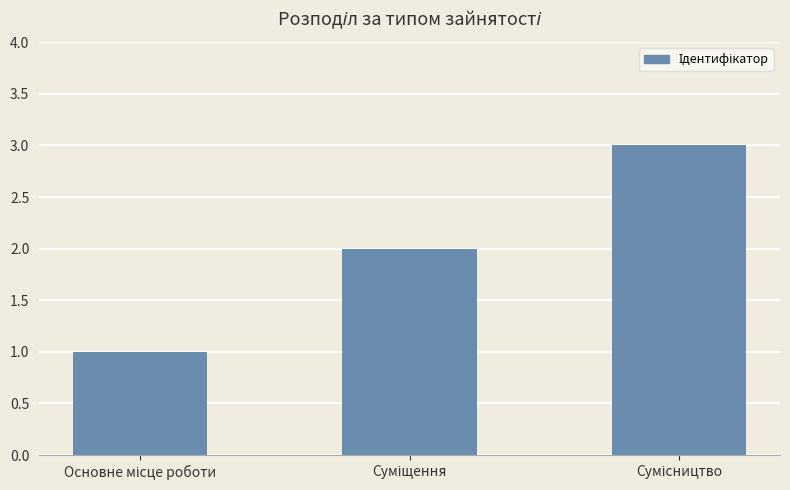

How many bars are there in total?

3